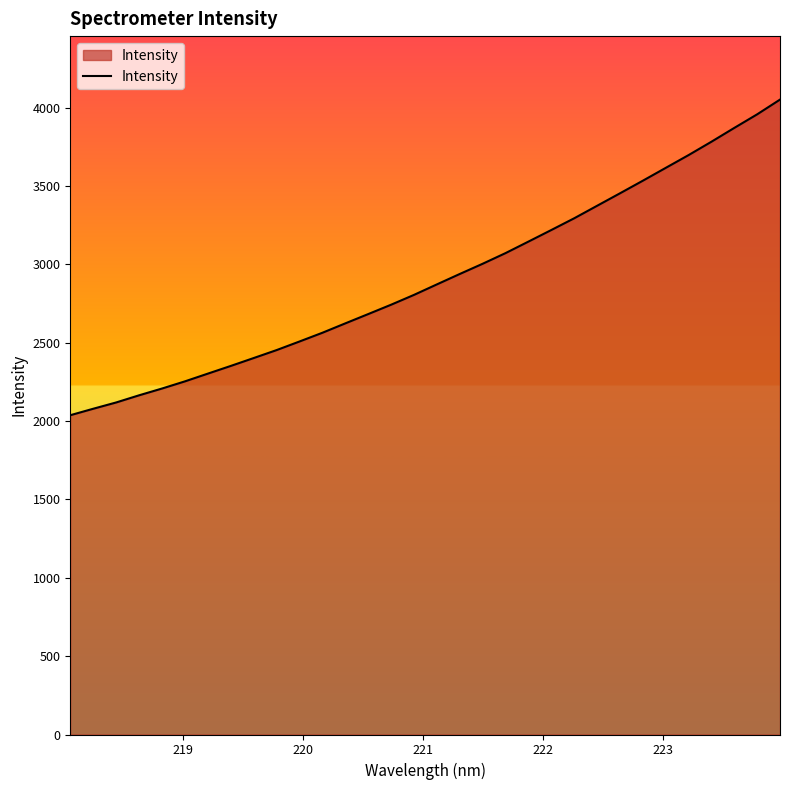

What is the smallest value displayed?

2037.5